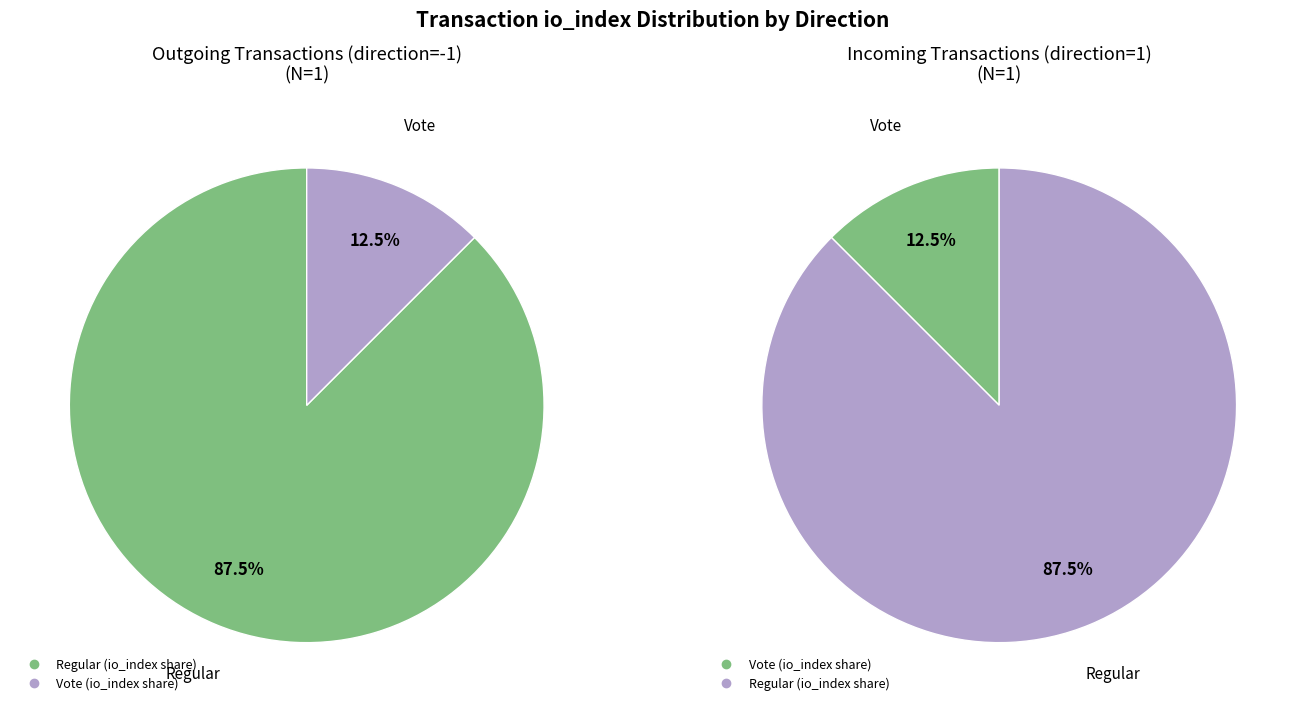

Is Regular (io_index=21) the majority of the pie?

Yes